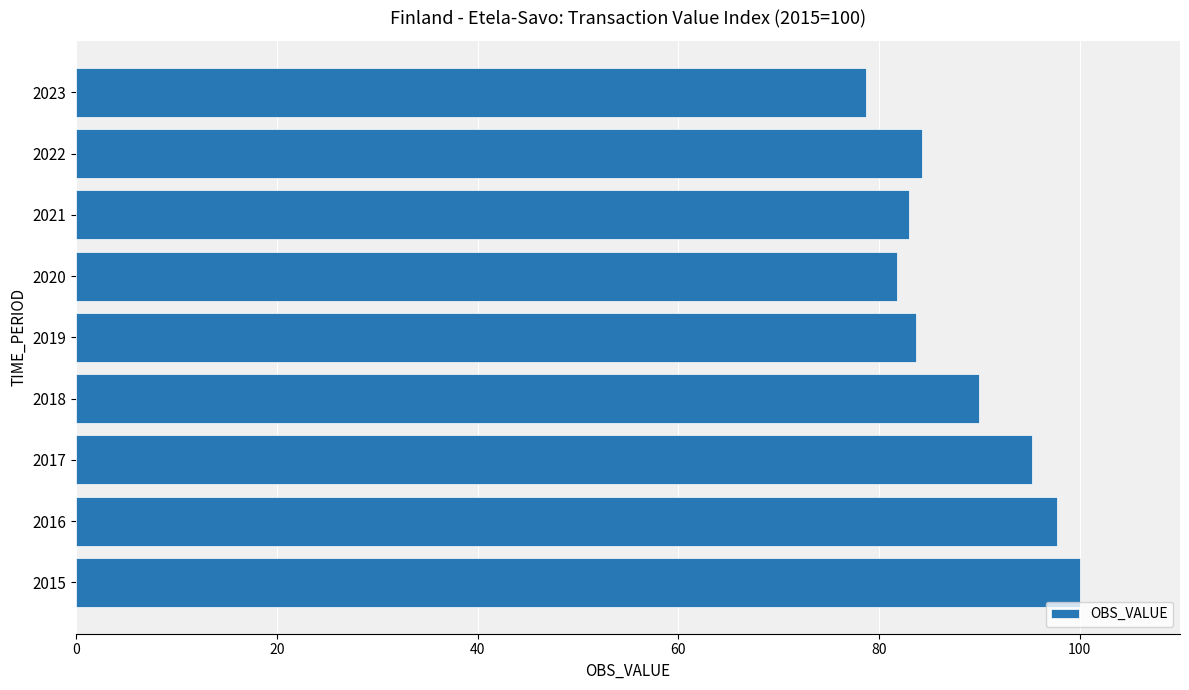

Are the bars grouped side by side (vs. stacked)?

No